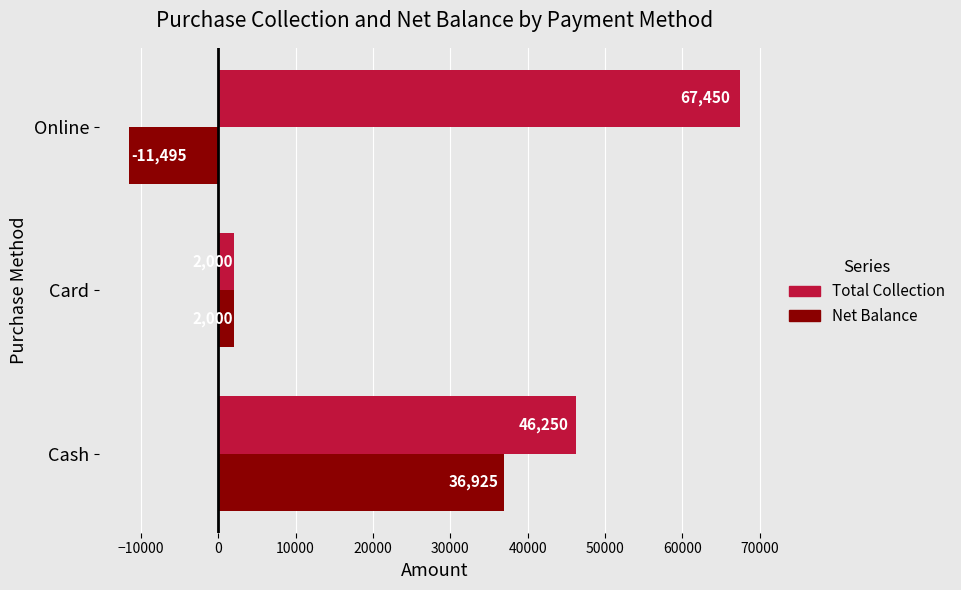

Is the value of Net Balance at Cash greater than the value of Total Collection at Online?

No